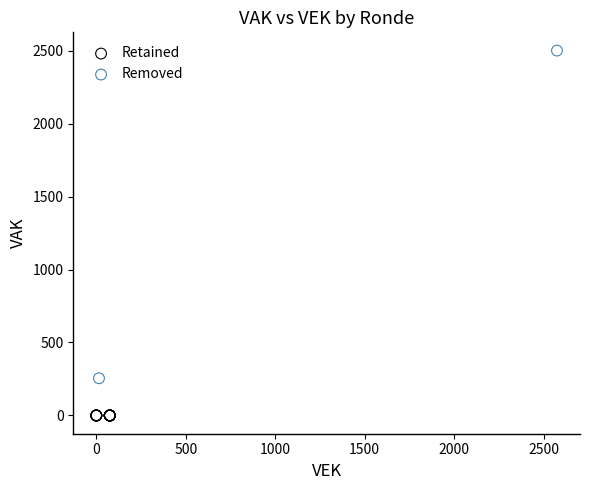

What are all the series names shown in the legend?

Retained, Removed